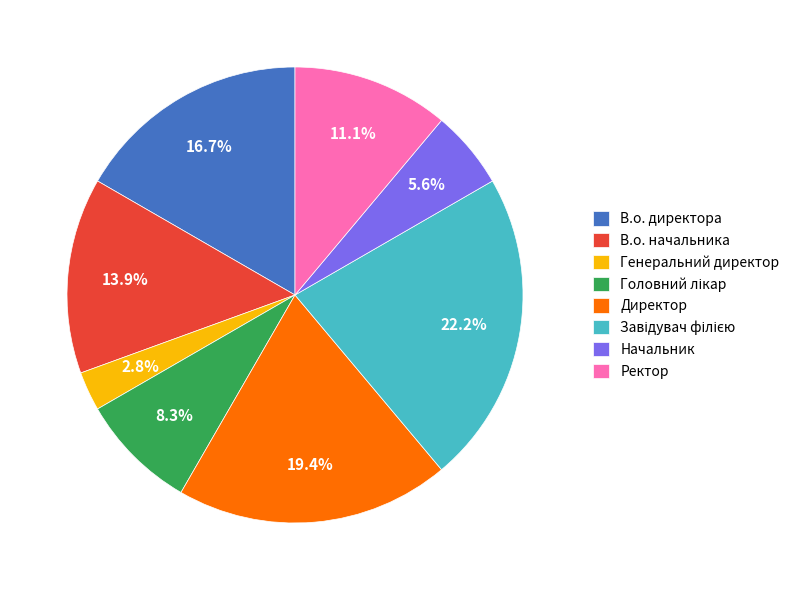

What is the total percentage of Ректор and Начальник?

16.7%